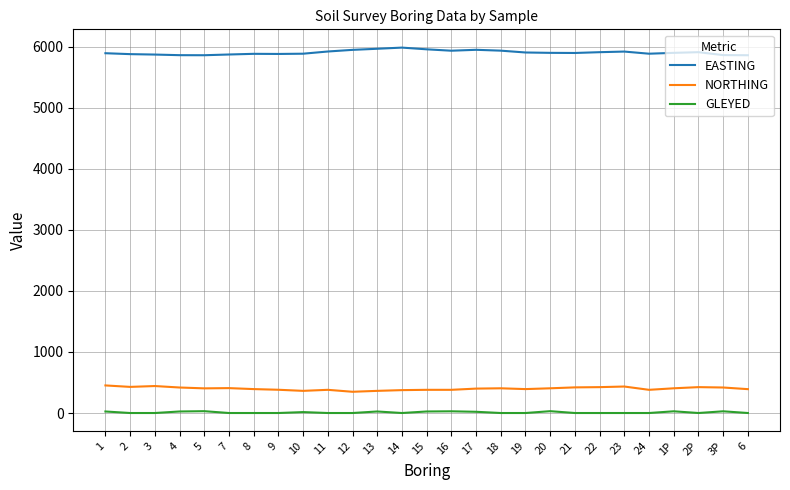

The value of GLEYED at 19 is 0. True or false?

True